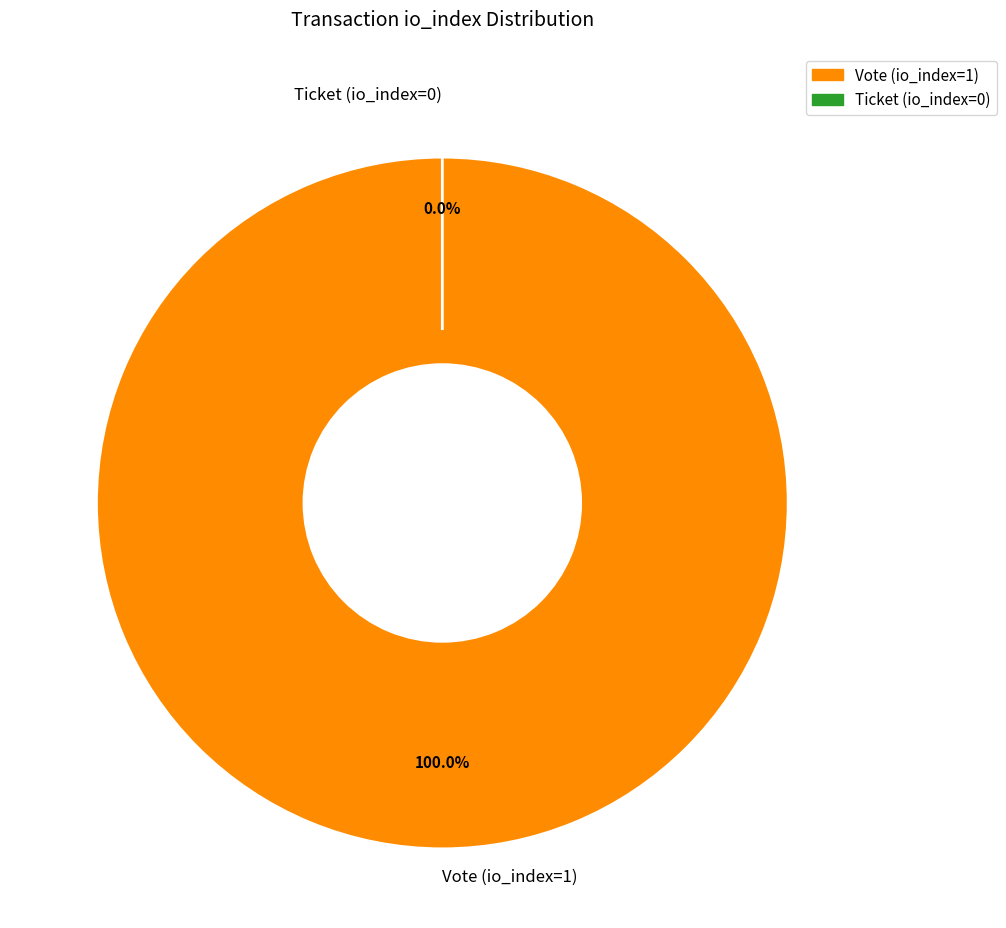

To the nearest percent, what is the difference between the largest and smallest slice percentages?

100%